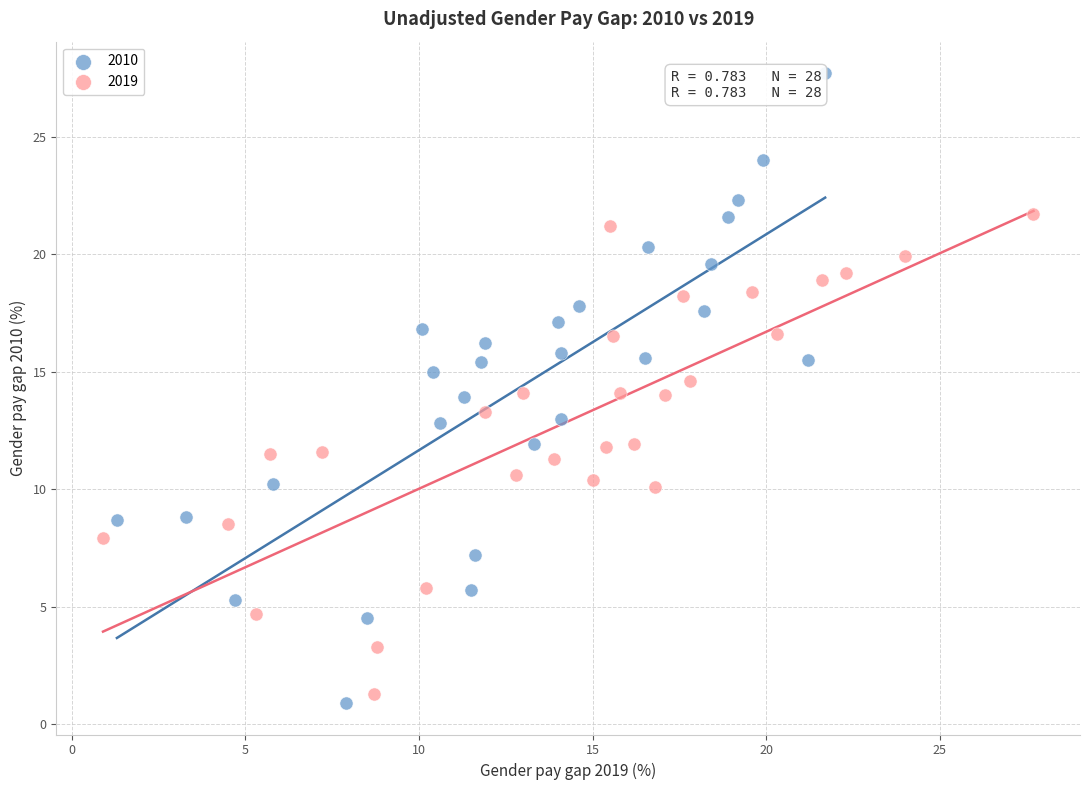

Which series contains the highest Y value?

2010